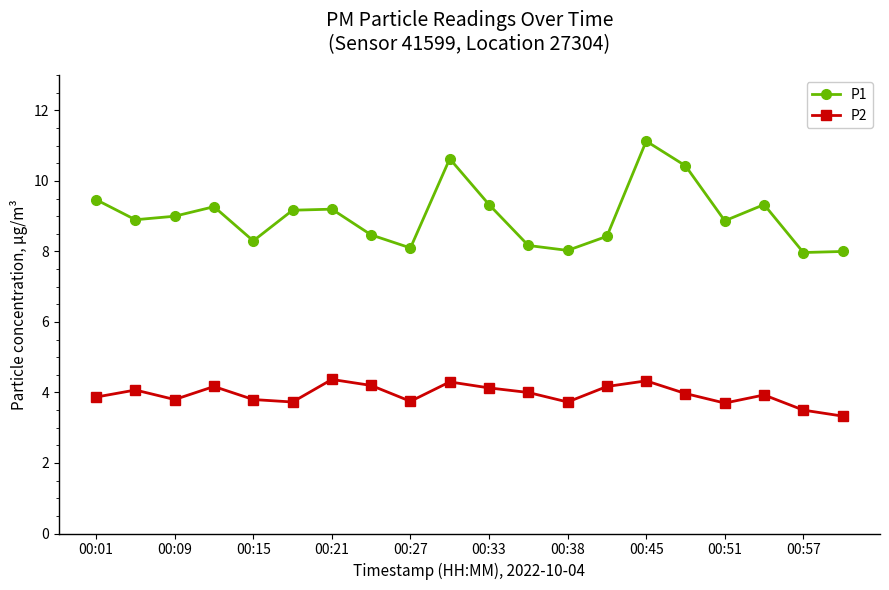

What is the value of the P2 point at the 14th from the left?

4.2